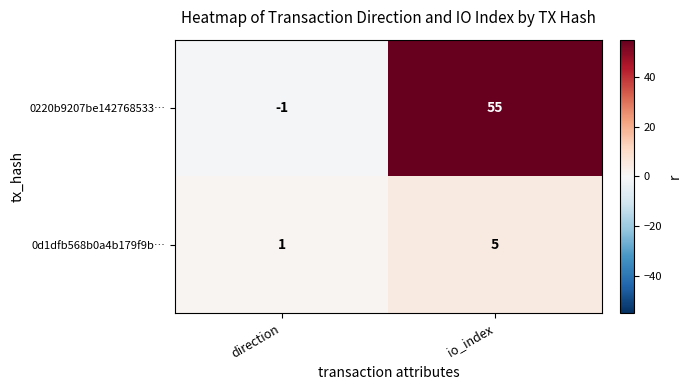

At how many categories does at least one series exceed 33?

1